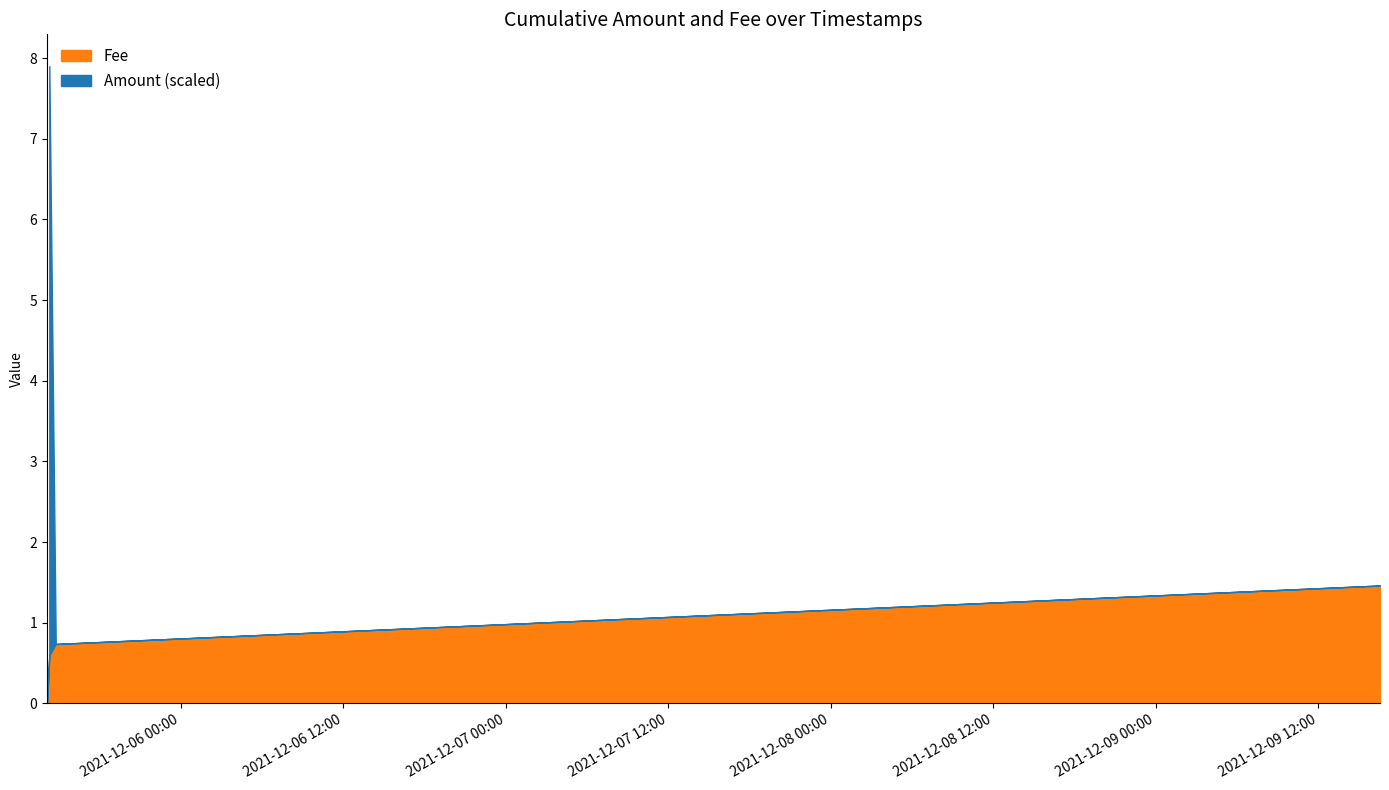

Reading right to left, list all the values displayed in this chart.

1.5	0.7	7.9	0.6	0.0